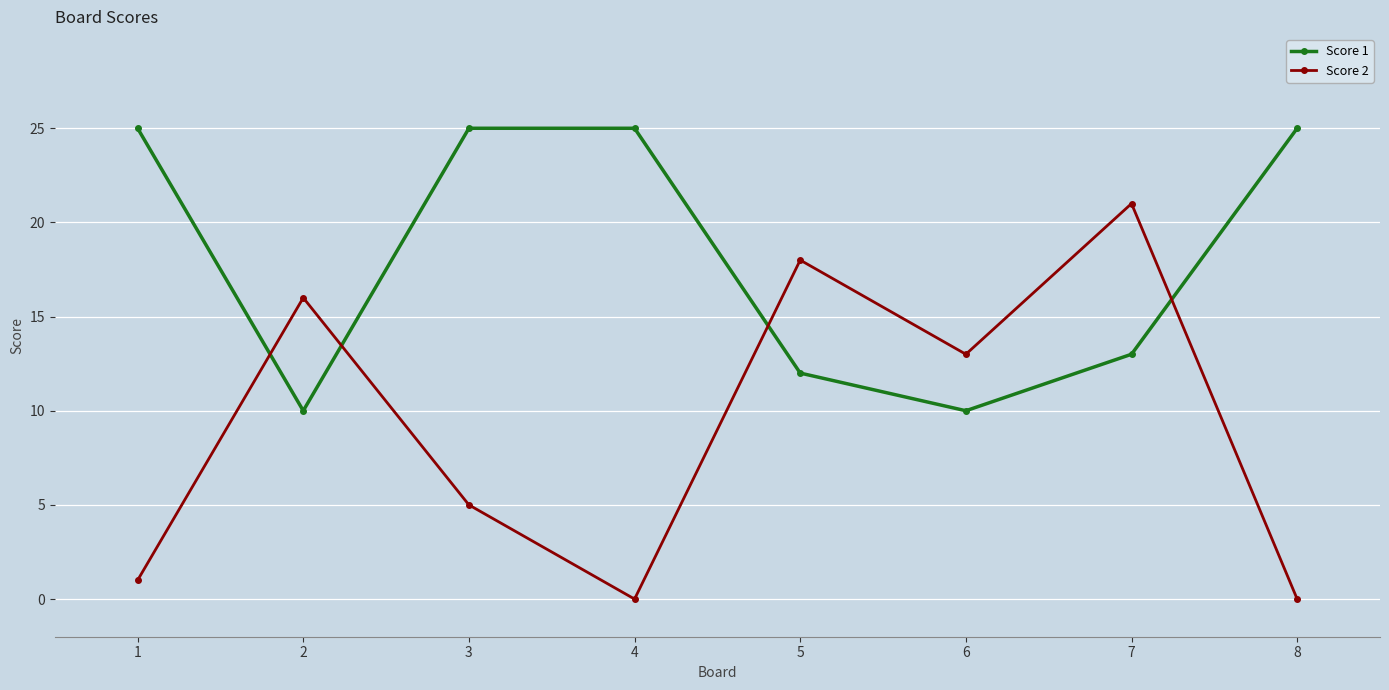

At how many categories does at least one series exceed 11?

8